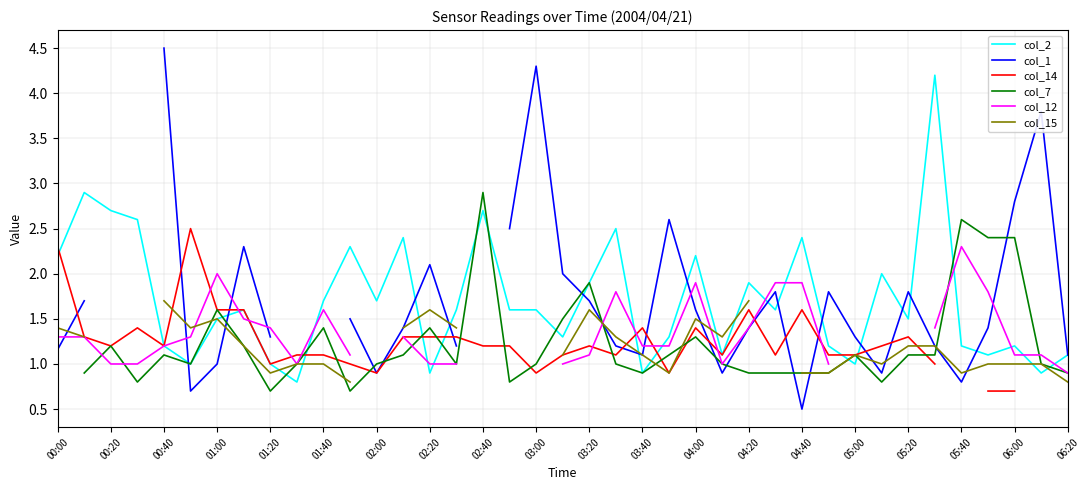

Where does the col_2 series first go above 1?

00:00